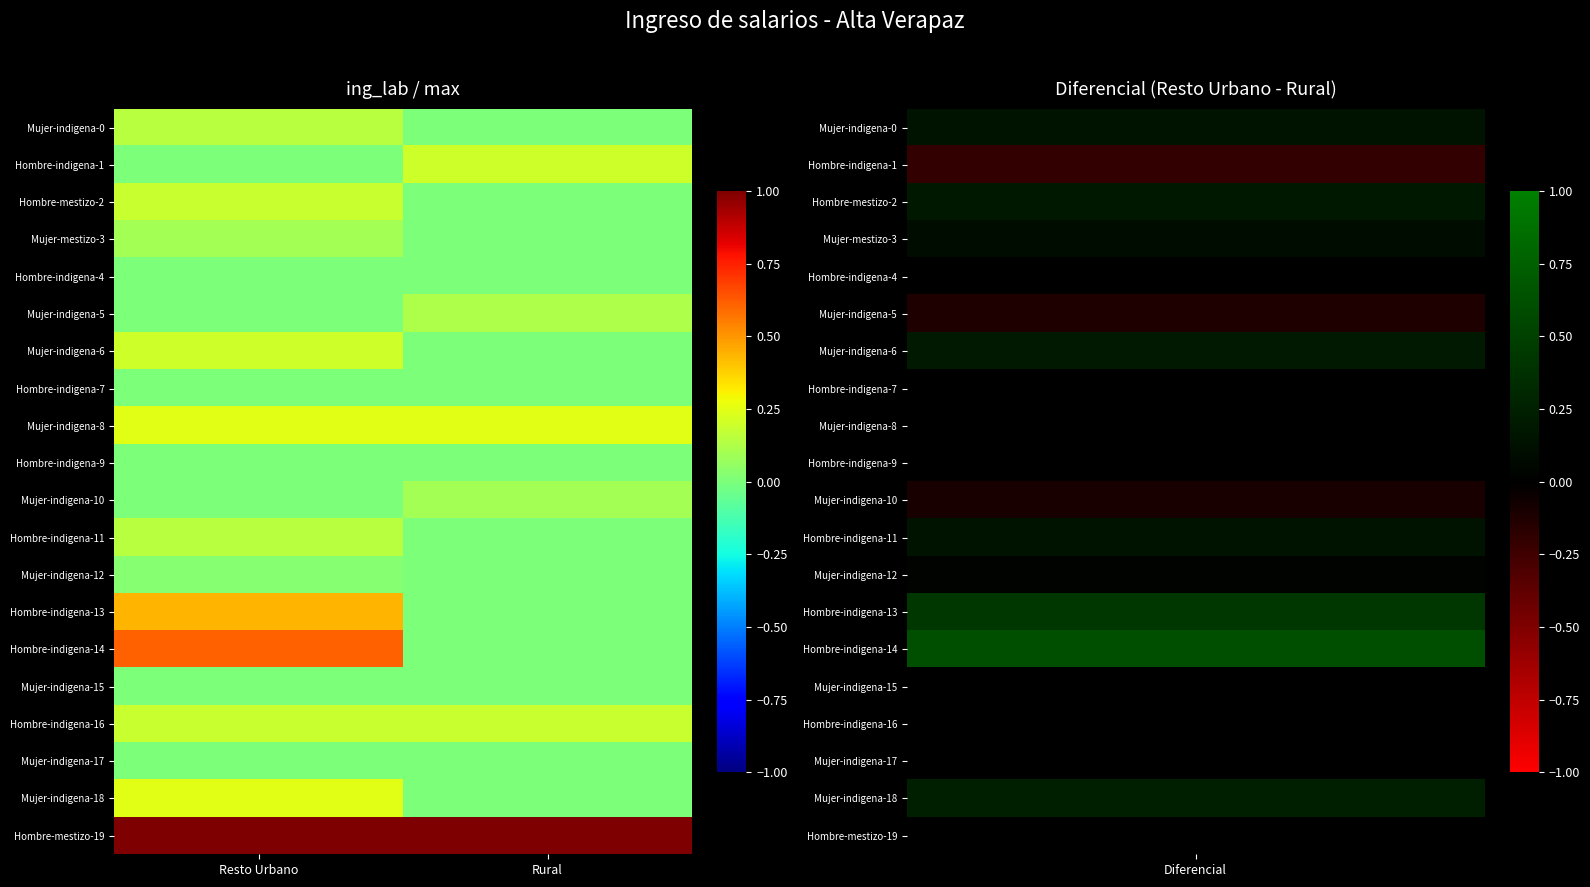

What is the difference between the highest and lowest values at Resto Urbano?

1.0